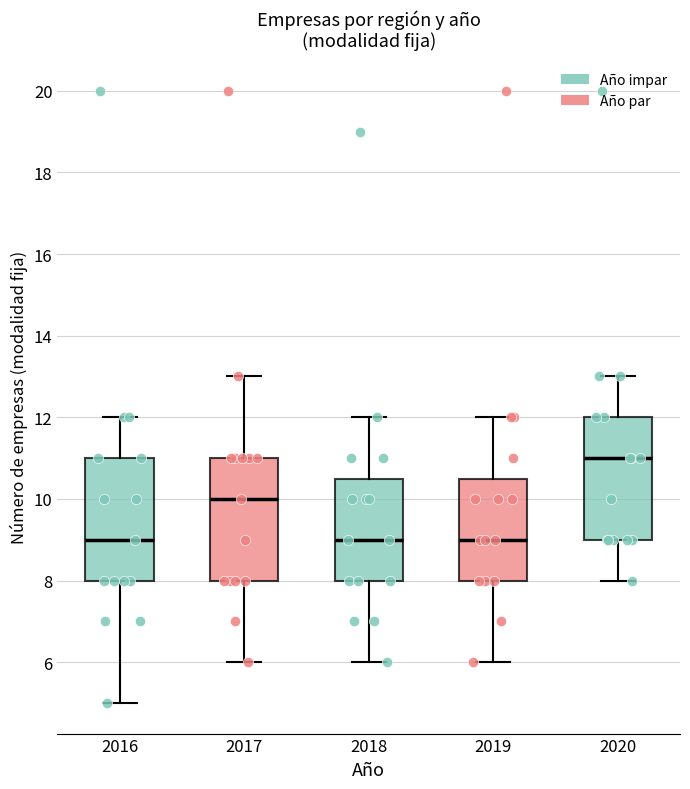

Reading left to right, transcribe this box plot: for each box, give where its median line is, the range the box spans, and where its two whiskers end, as read against the y-axis. The values are not printed on the chart, so give them approximately, as read against the axis.

2016: median 9.0, box 8.0 to 11.0, whiskers 5.0 to 12.0
2017: median 10.0, box 8.0 to 11.0, whiskers 6.0 to 13.0
2018: median 9.0, box 8.0 to 10.6, whiskers 6.0 to 12.0
2019: median 9.0, box 8.0 to 10.6, whiskers 6.0 to 12.0
2020: median 11.0, box 9.0 to 12.0, whiskers 8.0 to 13.0